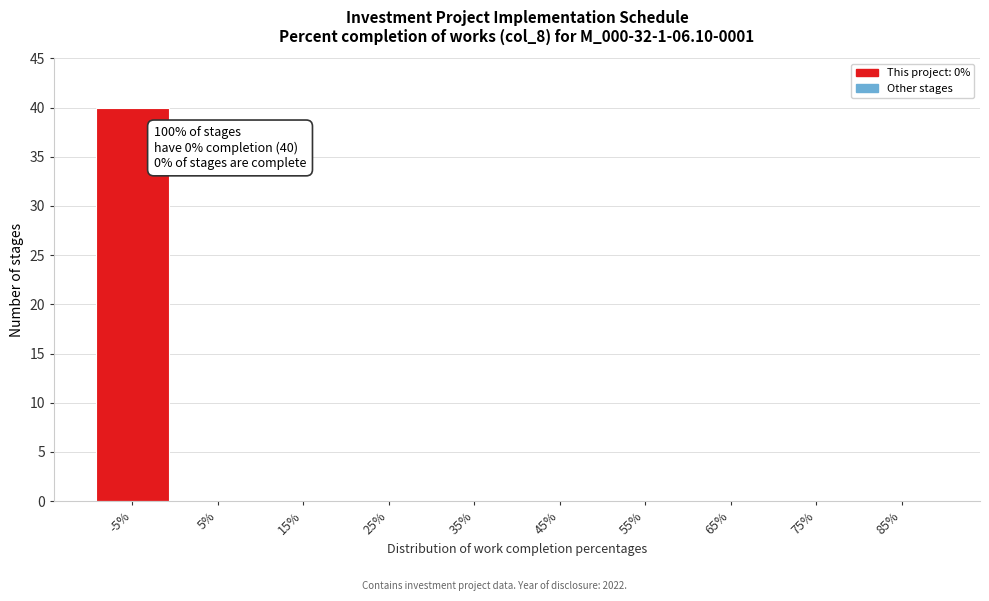

Reading left to right, extract all data points from this chart.

-5%=40	5%=0	15%=0	25%=0	35%=0	45%=0	55%=0	65%=0	75%=0	85%=0